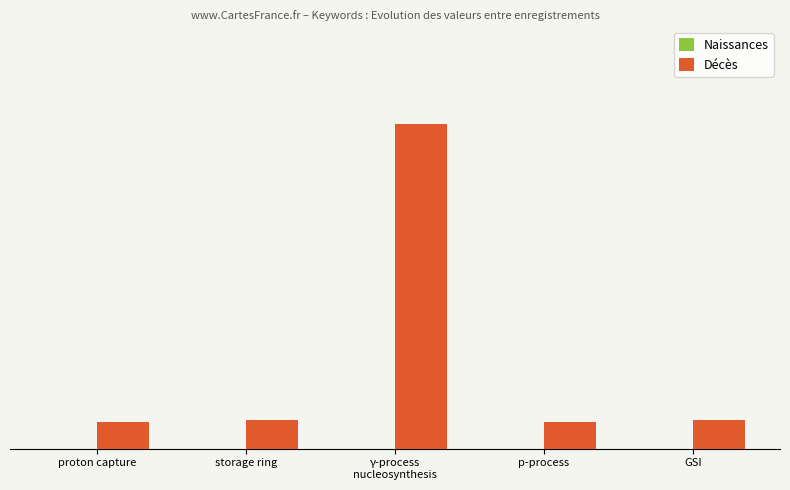

What position from the right is proton capture?

5